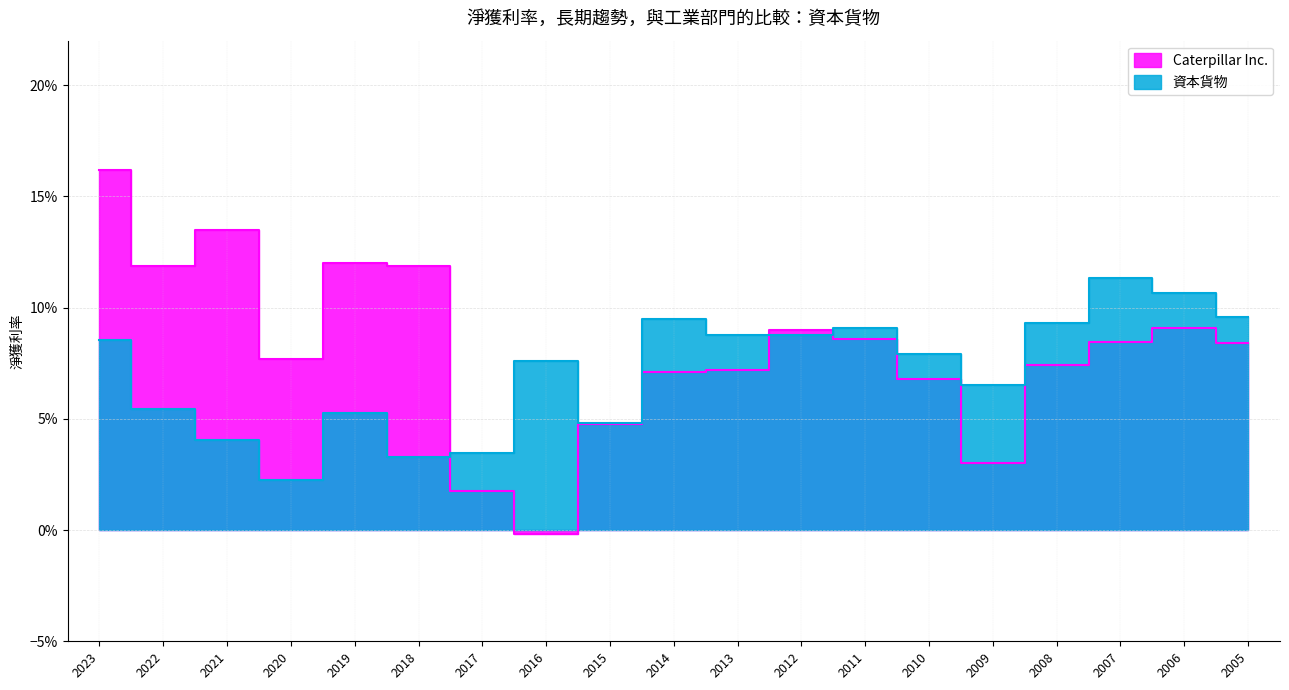

True or false: 資本貨物 has a value of 0.1 at 2008.

False